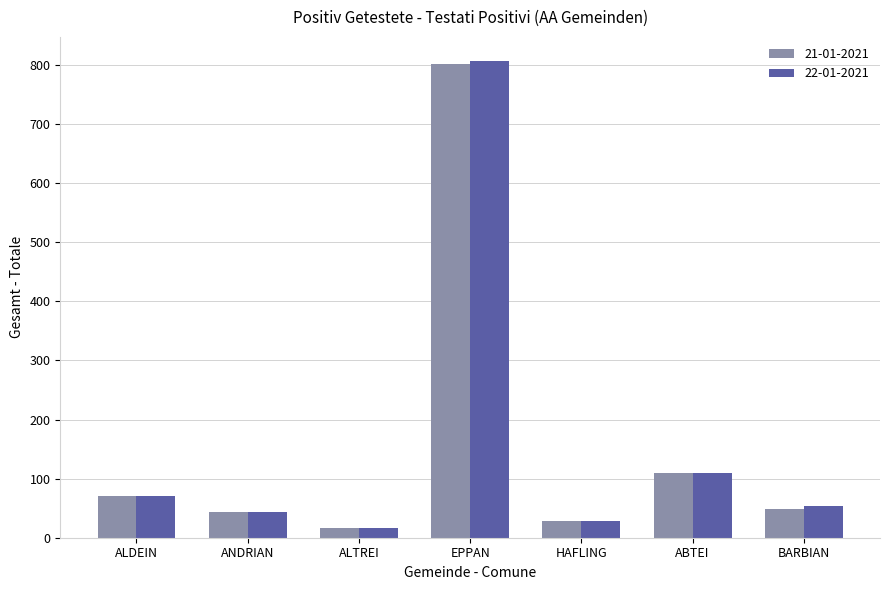

The 21-01-2021 series shows 162 at ABTEI. True or false?

False